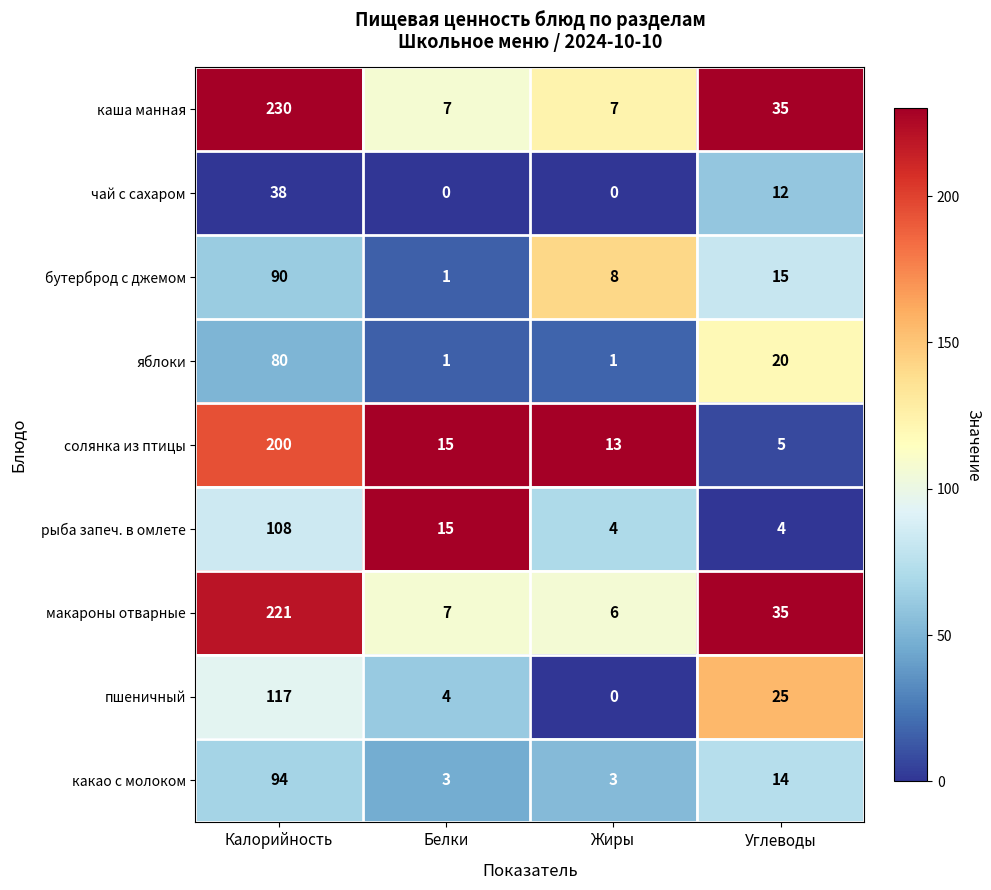

Where is рыба запеч. в омлете nearest to the value 56?

Белки